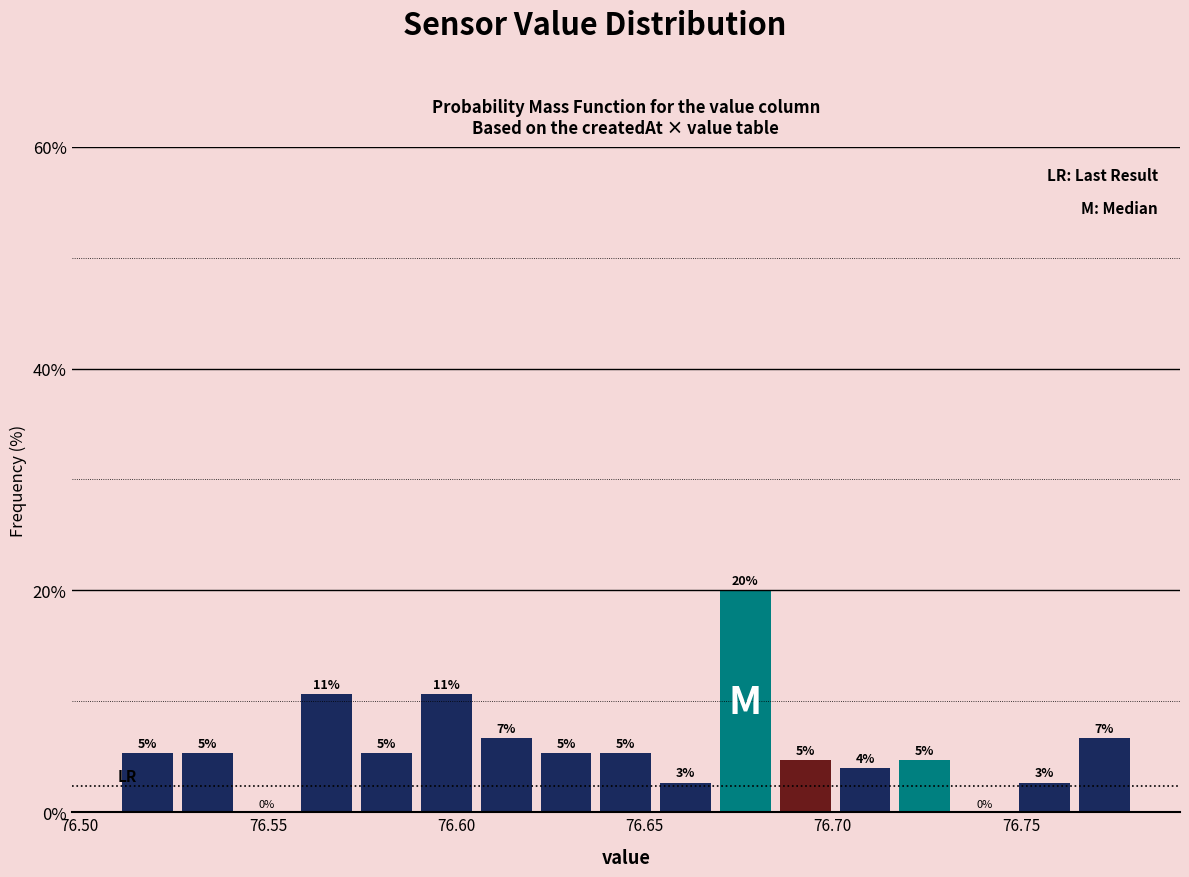

Read against the x-axis, roughly where is the centre of the tallest bar?

76.675